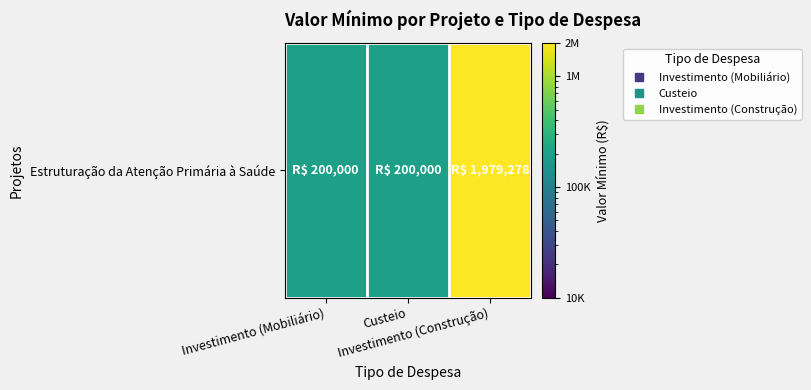

What is the difference between the maximum and minimum values?

1779277.7